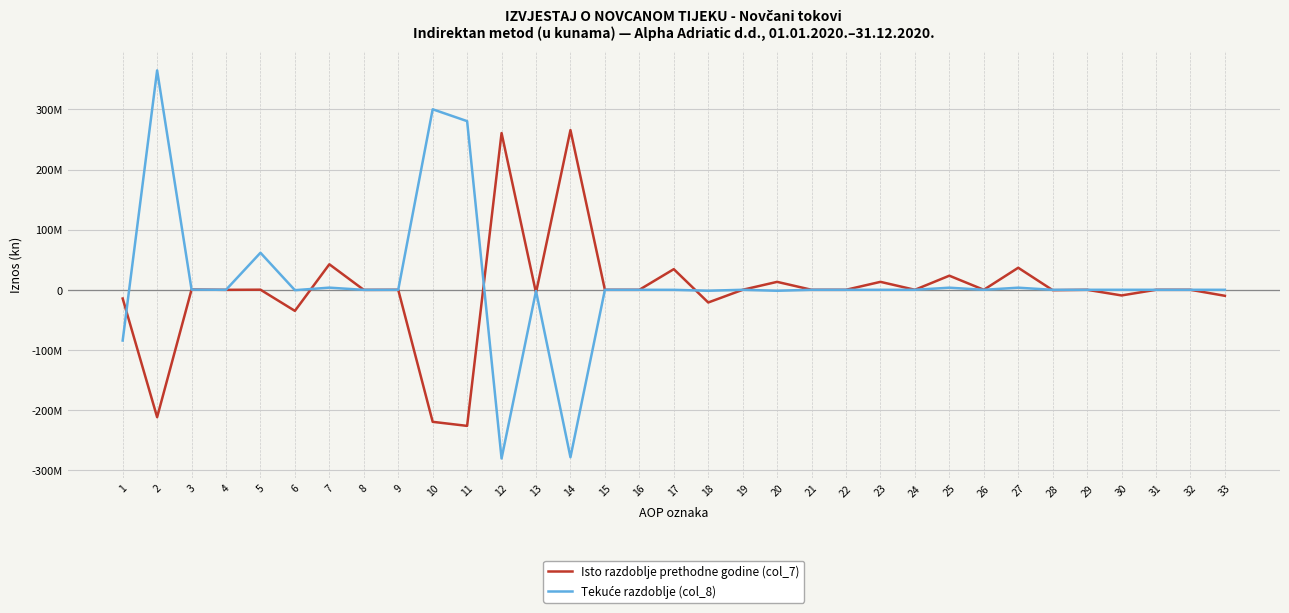

Between 7 and 17, which series saw the biggest shift?

Isto razdoblje prethodne godine (col_7)